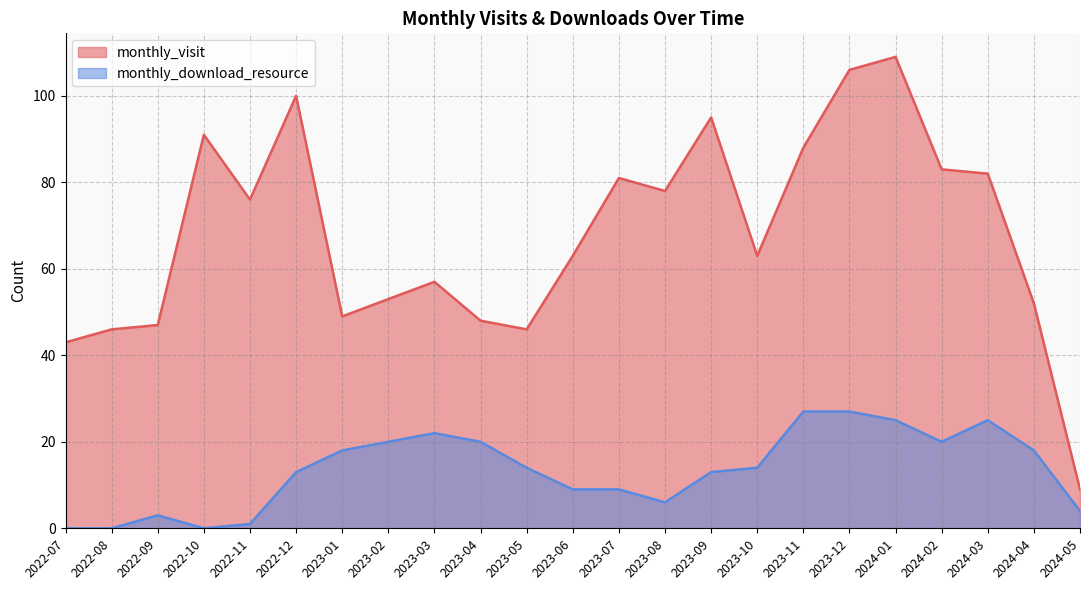

Which category has the lowest value across all series?

2022-07